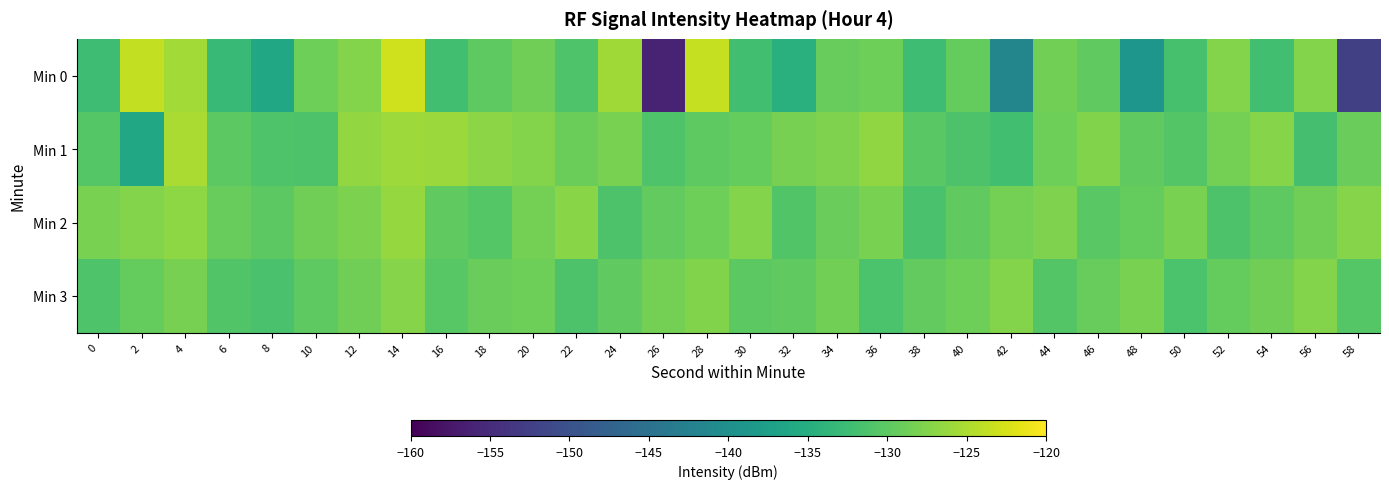

Which has a higher value, 58 or 44?

44